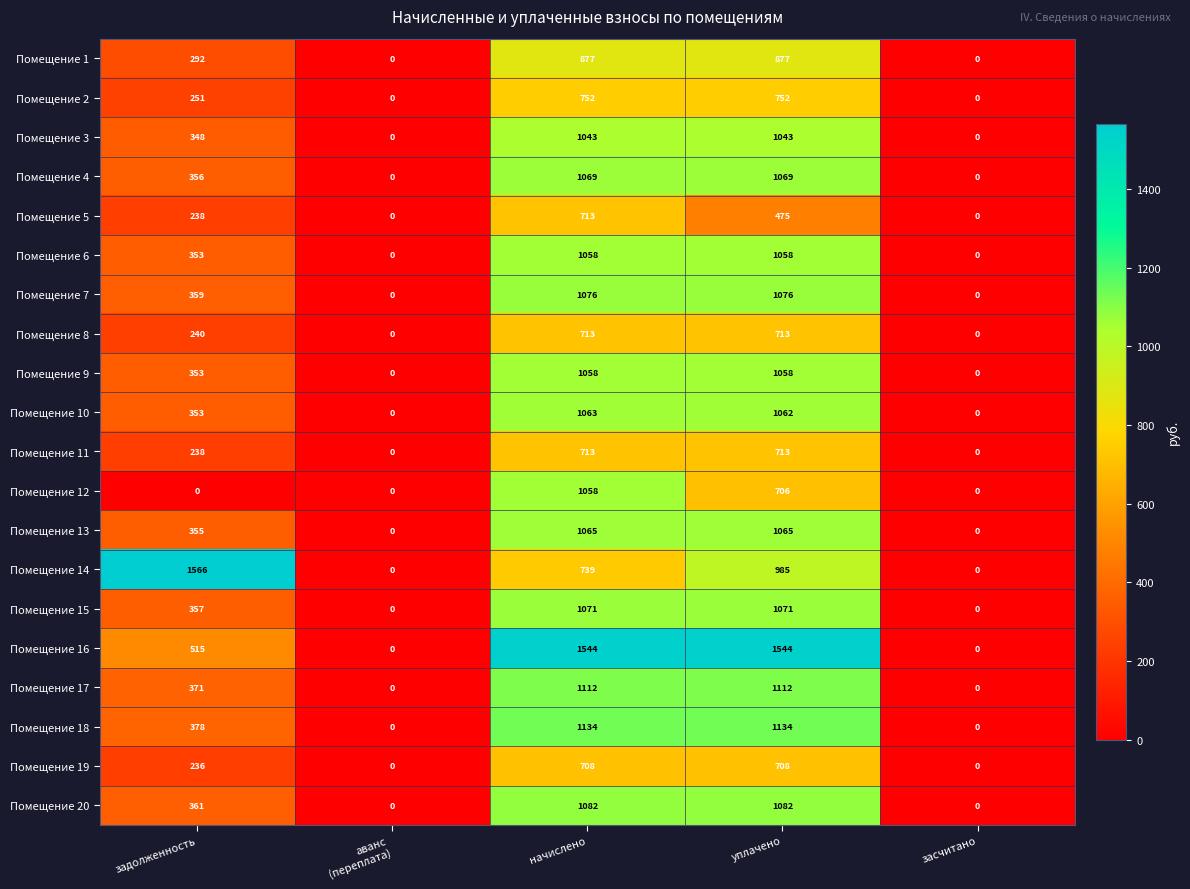

What is the difference between the highest and lowest values at начислено?

836